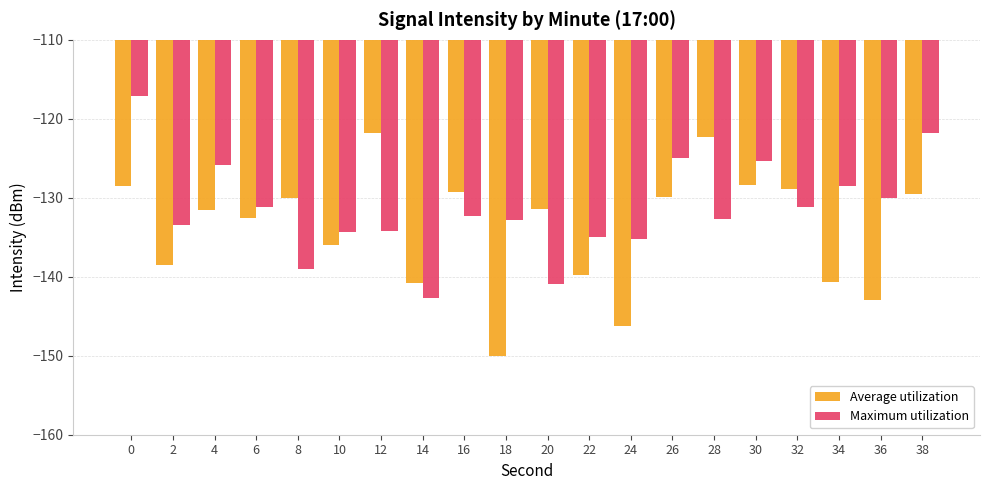

Rank the series at 24 from highest to lowest value.

Maximum utilization, Average utilization